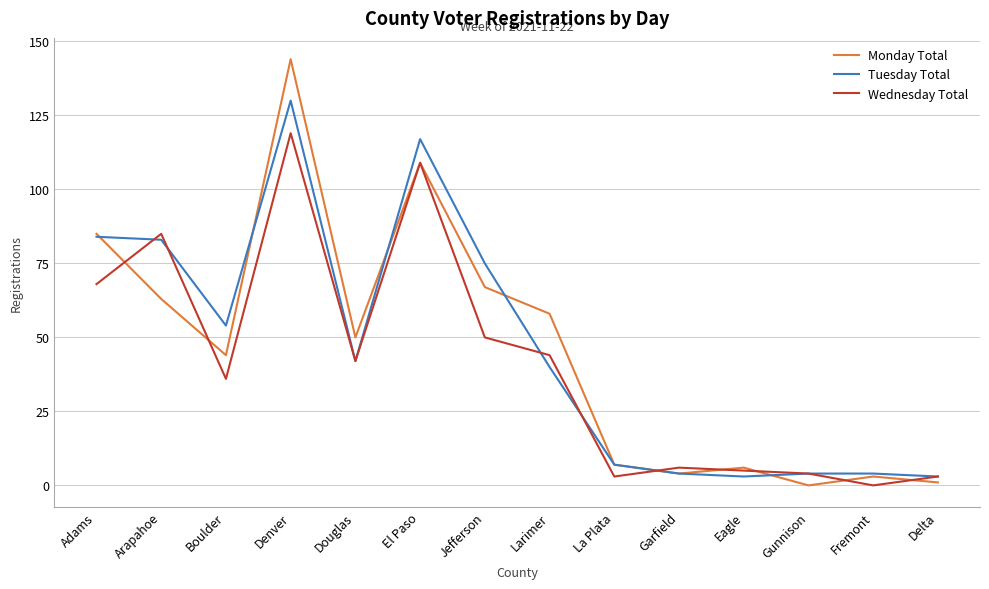

What is the average value of the Monday Total series?

46